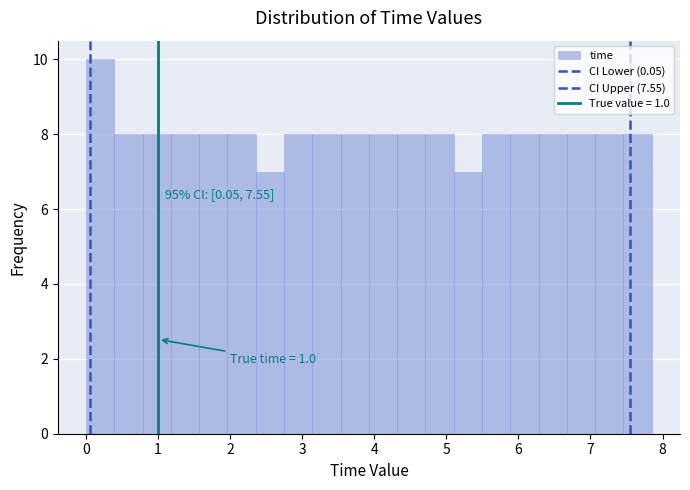

Read against the x-axis, roughly where is the centre of the tallest bar?

0.2